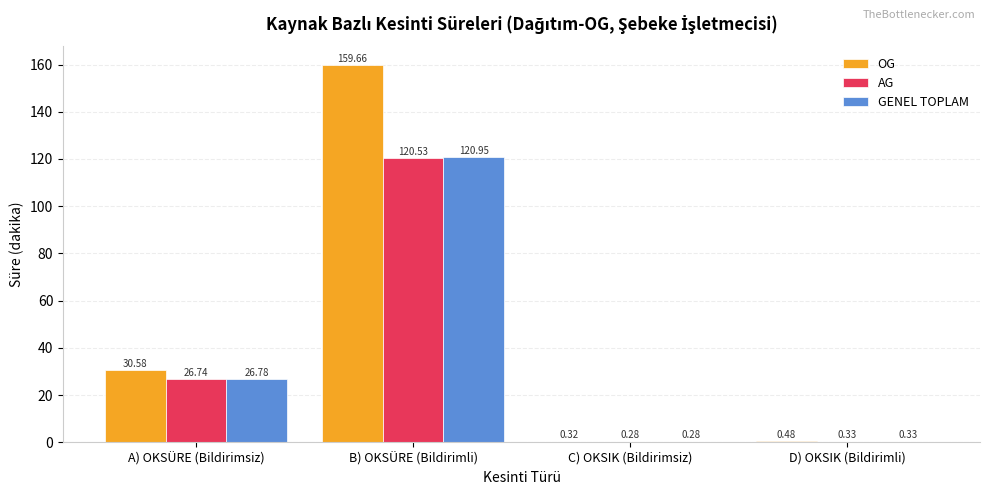

What is the sum of the GENEL TOPLAM values at C) OKSIK (Bildirimsiz) and B) OKSÜRE (Bildirimli)?

121.2